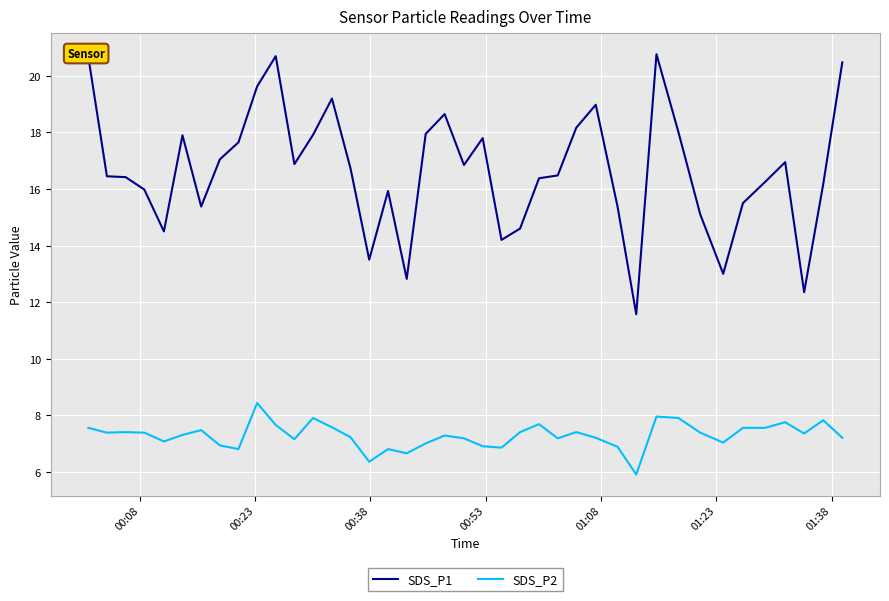

Which series has the largest total across all categories?

SDS_P1